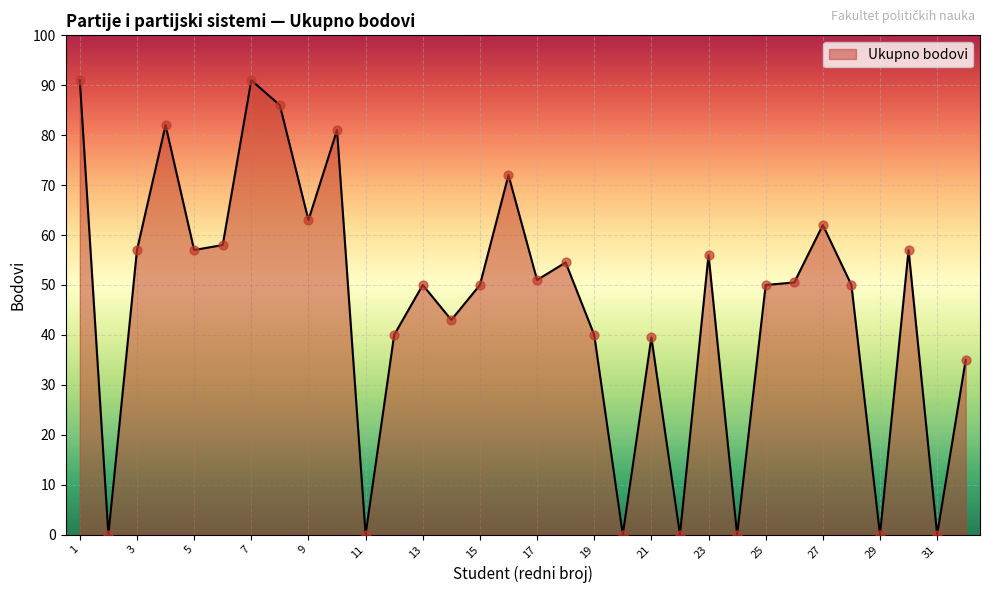

What is the greatest value displayed?

91.0